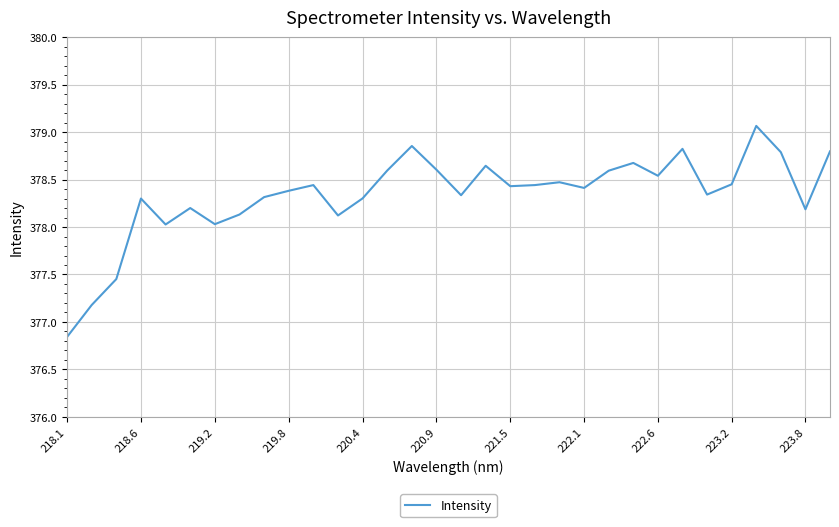

What is the difference between the maximum and minimum values?

2.2